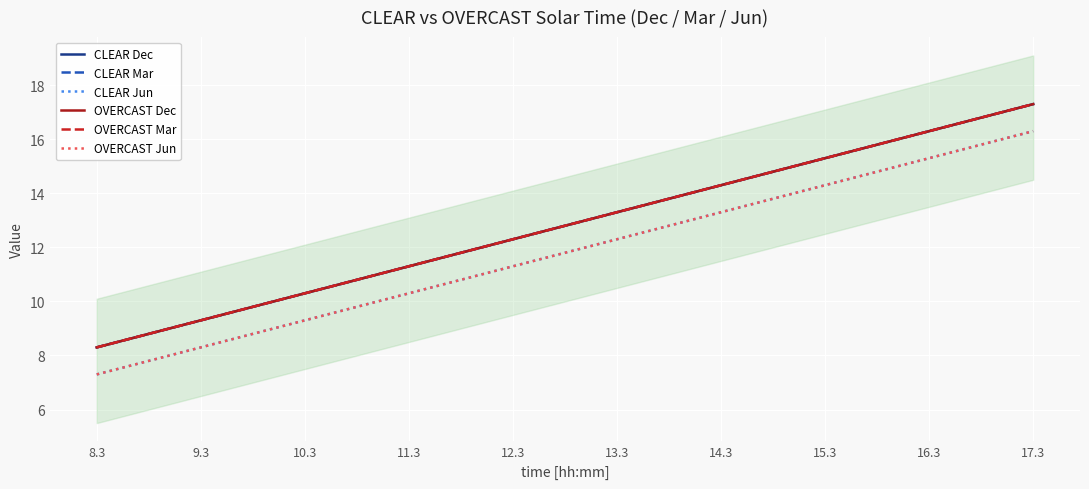

What is the sum of all CLEAR Mar values?

128.0